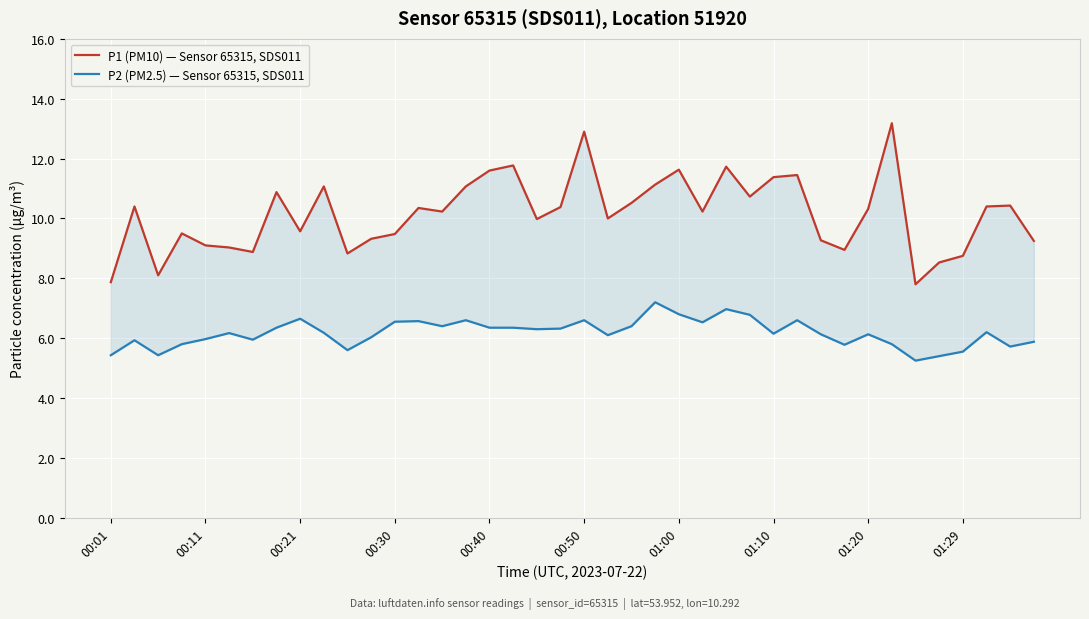

What is the smallest value displayed?

5.2